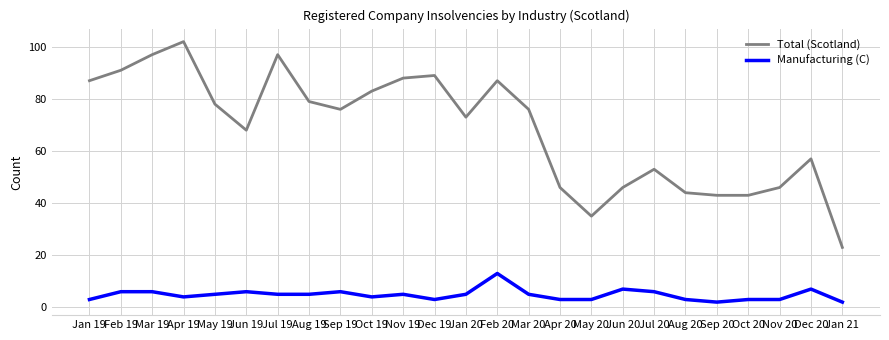

At which category does Manufacturing (C) reach its first local valley?

Apr 19